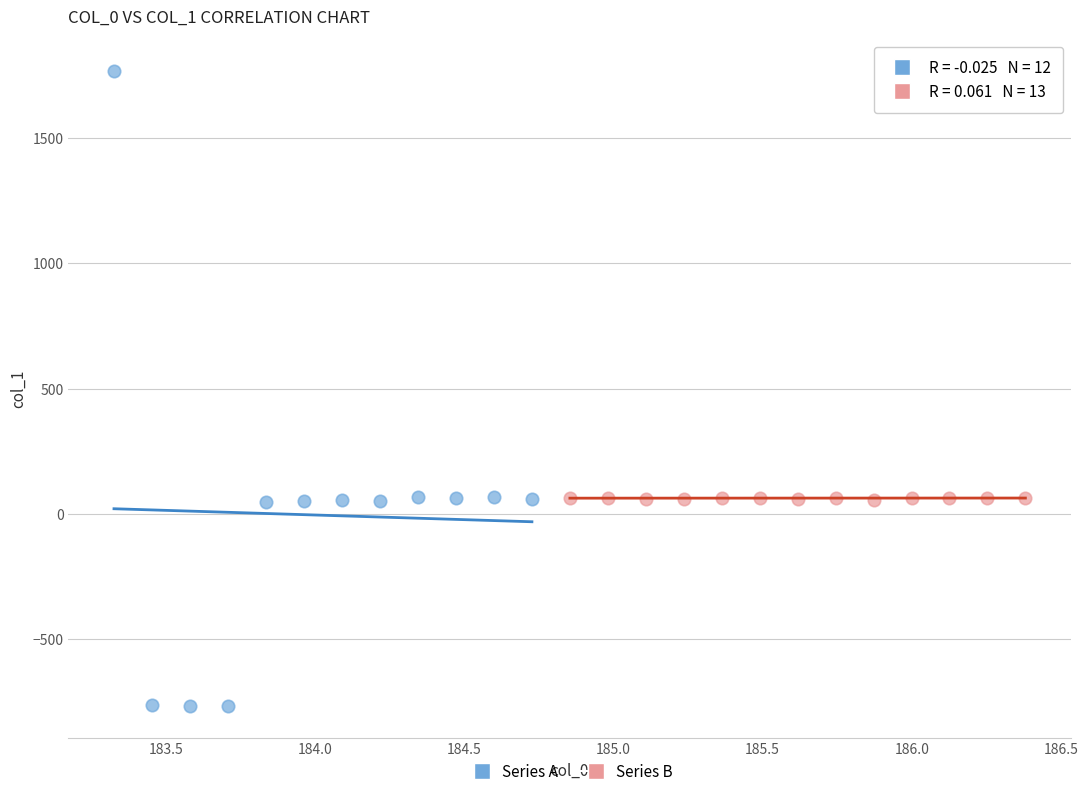

Which series contains the lowest Y value?

Series A